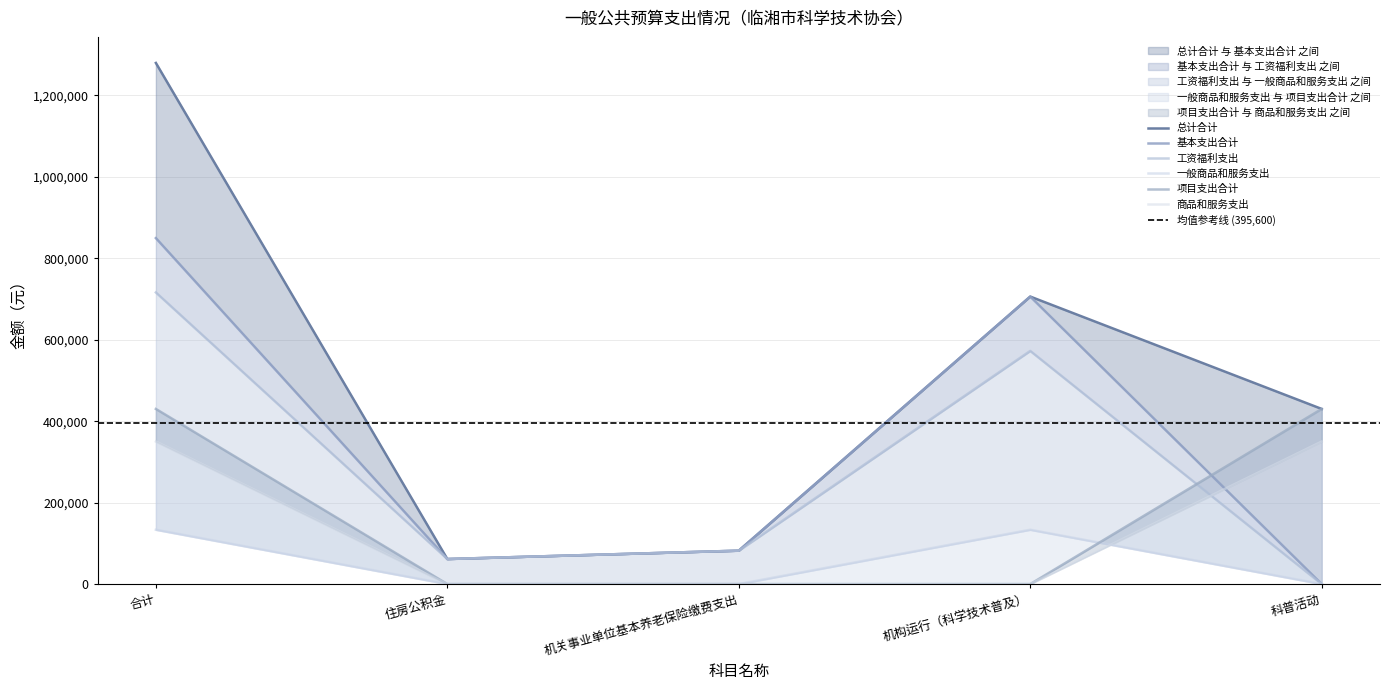

What is the difference between the second highest and minimum values in the 一般商品和服务支出 series?

133400.0